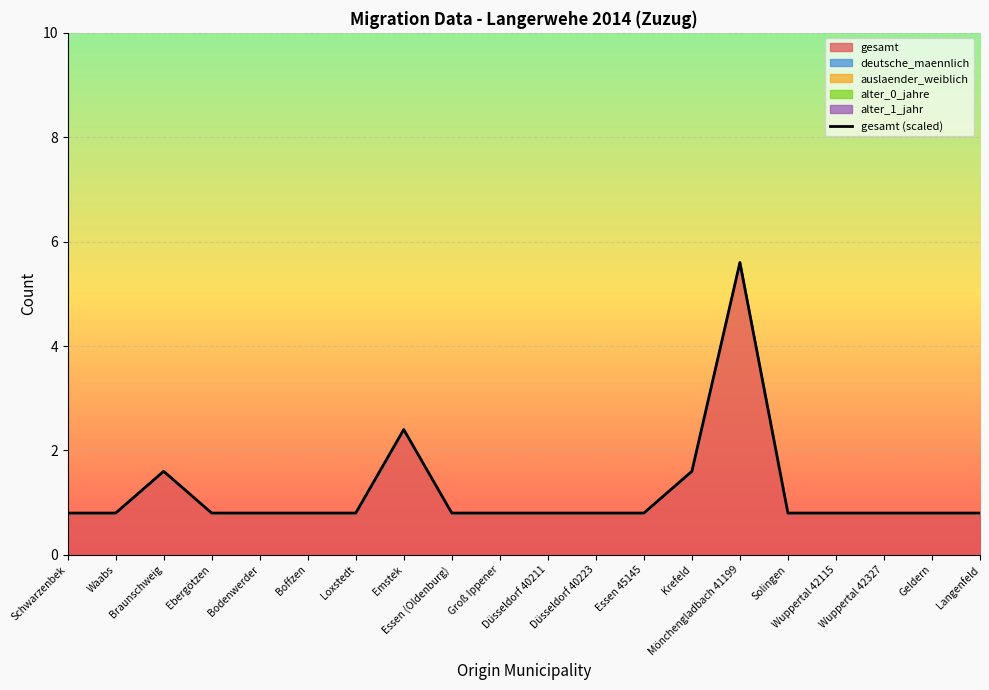

Rank the categories by value from highest to lowest.

Mönchengladbach 41199, Emstek, Braunschweig, Krefeld, Schwarzenbek, Waabs, Ebergötzen, Bodenwerder, Boffzen, Loxstedt, Essen (Oldenburg), Groß Ippener, Düsseldorf 40211, Düsseldorf 40223, Essen 45145, Solingen, Wuppertal 42115, Wuppertal 42327, Geldern, Langenfeld